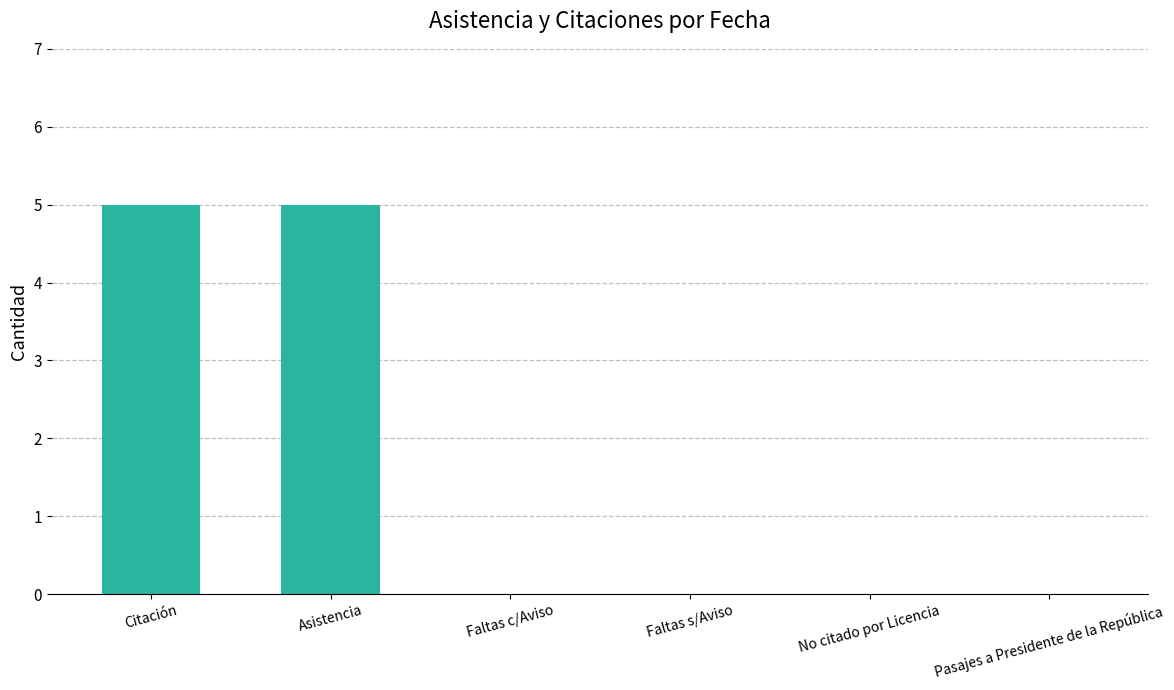

How many values are between 0 and 5?

6